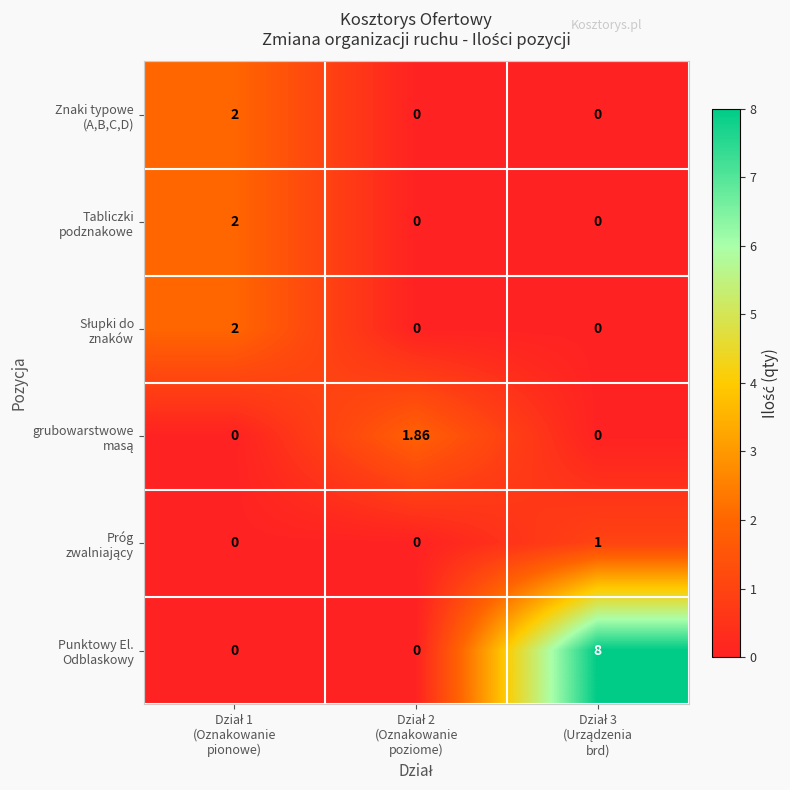

Between Dział 3
(Urządzenia
brd) and Dział 1
(Oznakowanie
pionowe), which is larger?

Dział 1
(Oznakowanie
pionowe)